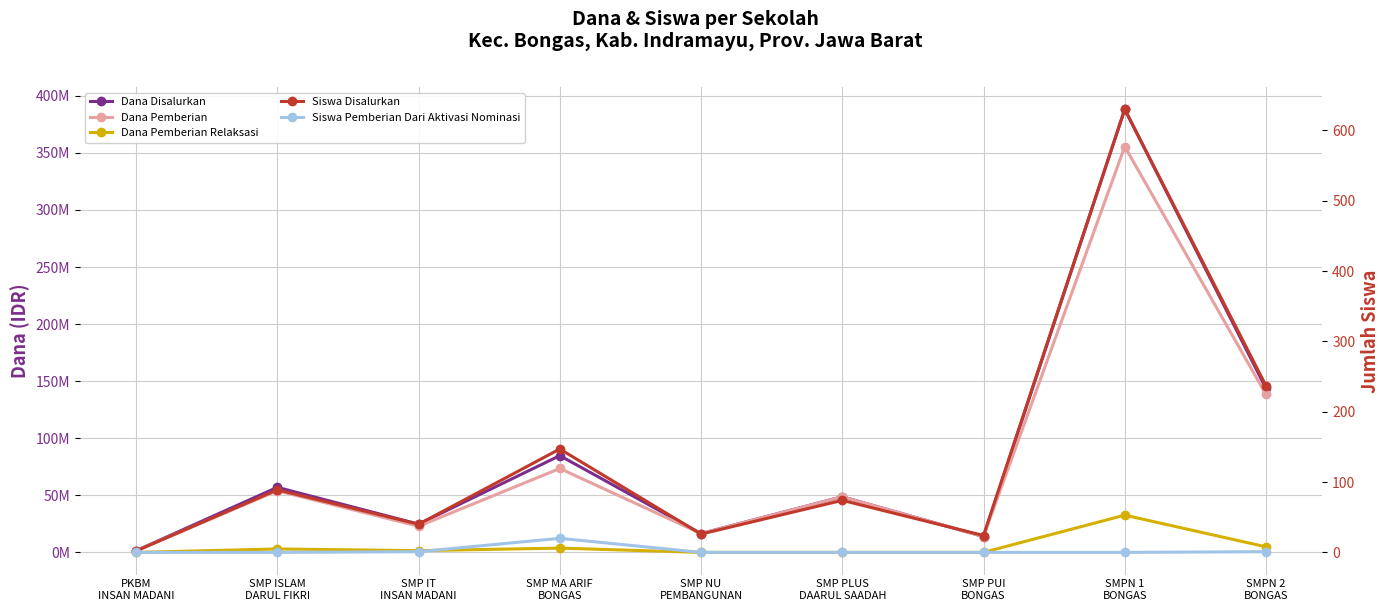

True or false: Dana Pemberian Relaksasi and Siswa Pemberian Dari Aktivasi Nominasi intersect in this chart.

False